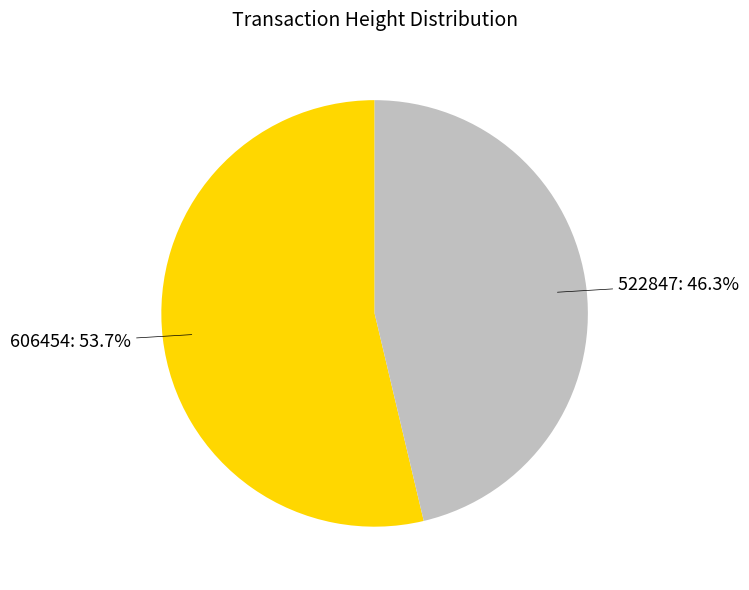

To the nearest percent, what portion does 606454 represent?

54%